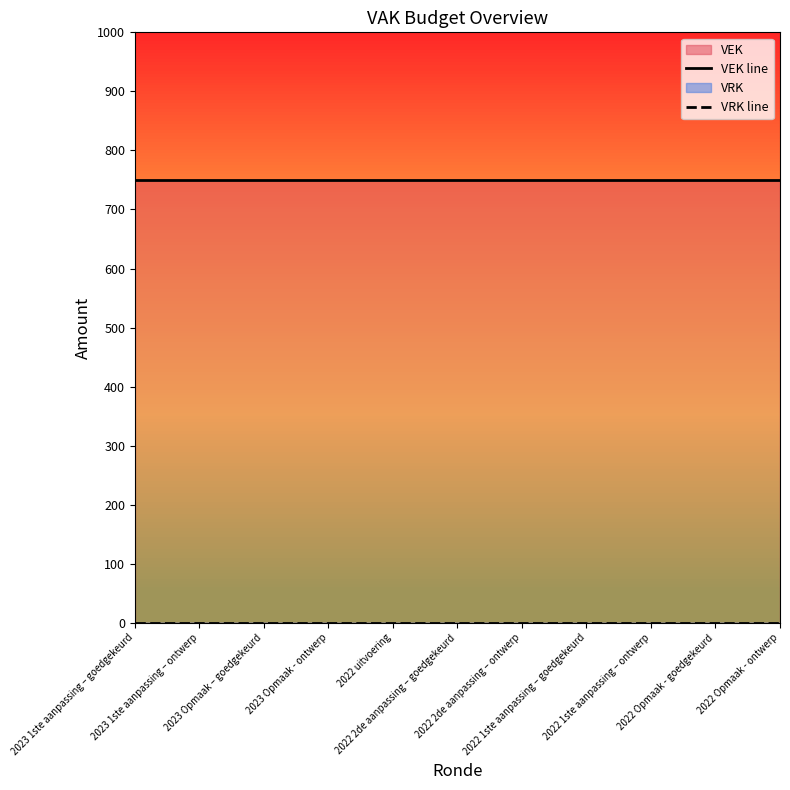

Rank the series at 2022 Opmaak - ontwerp from lowest to highest value.

VRK line, VEK line